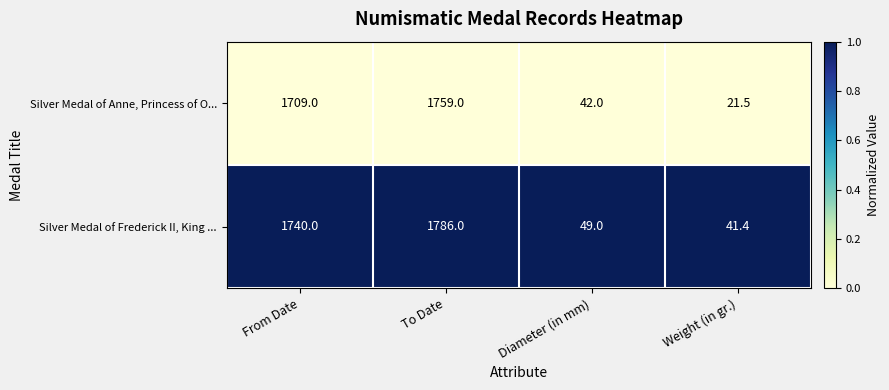

What is the maximum value shown in the chart?

1786.0